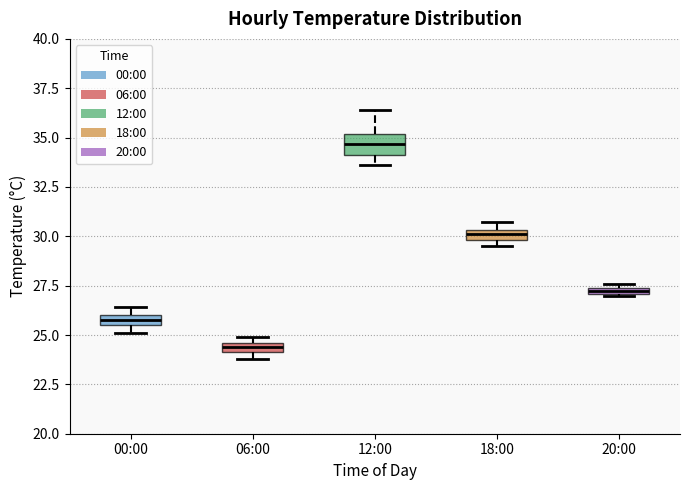

Which box is the tallest, from its lower edge to its upper edge?

12:00